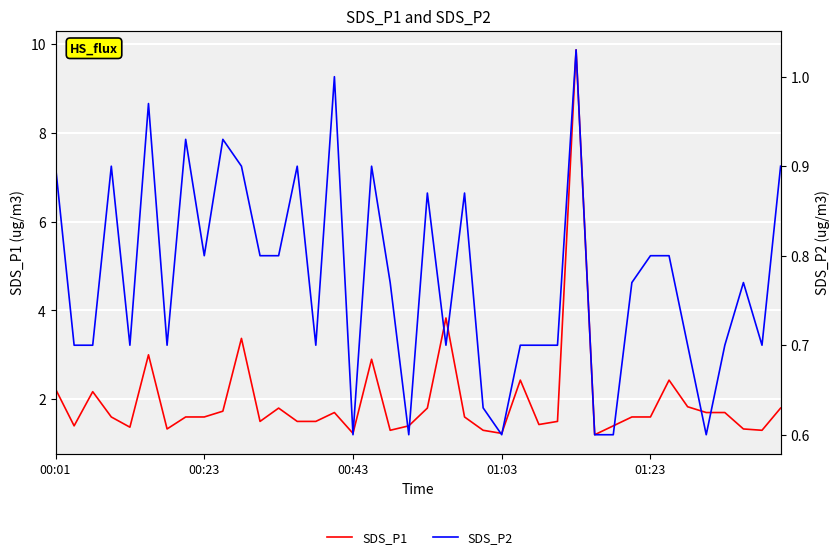

What are all the series names shown in the legend?

SDS_P1, SDS_P2